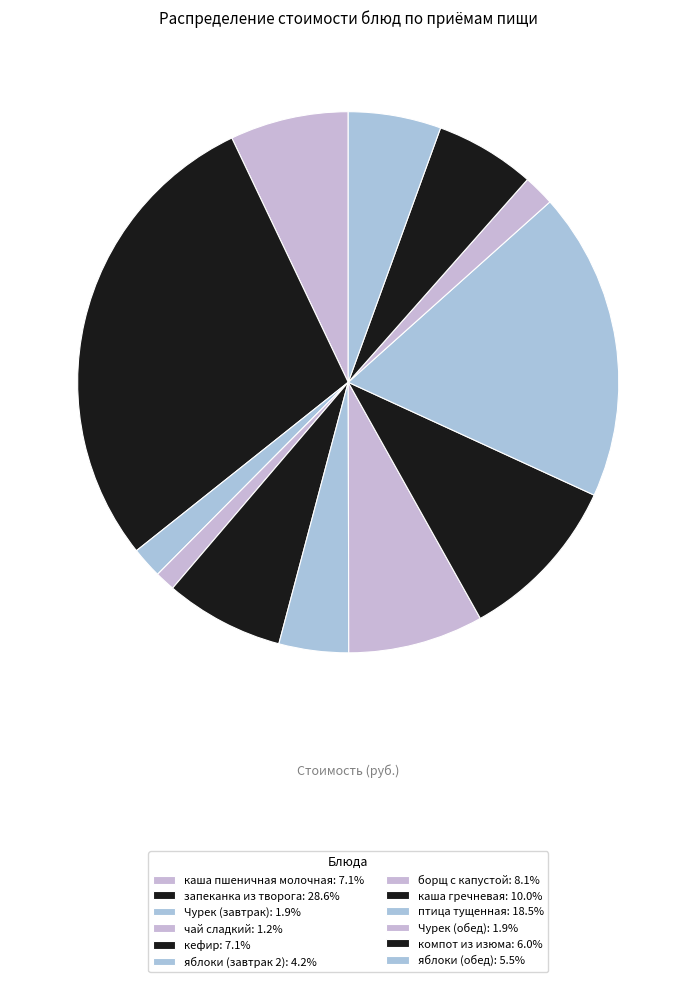

How many segments does this pie chart have?

12